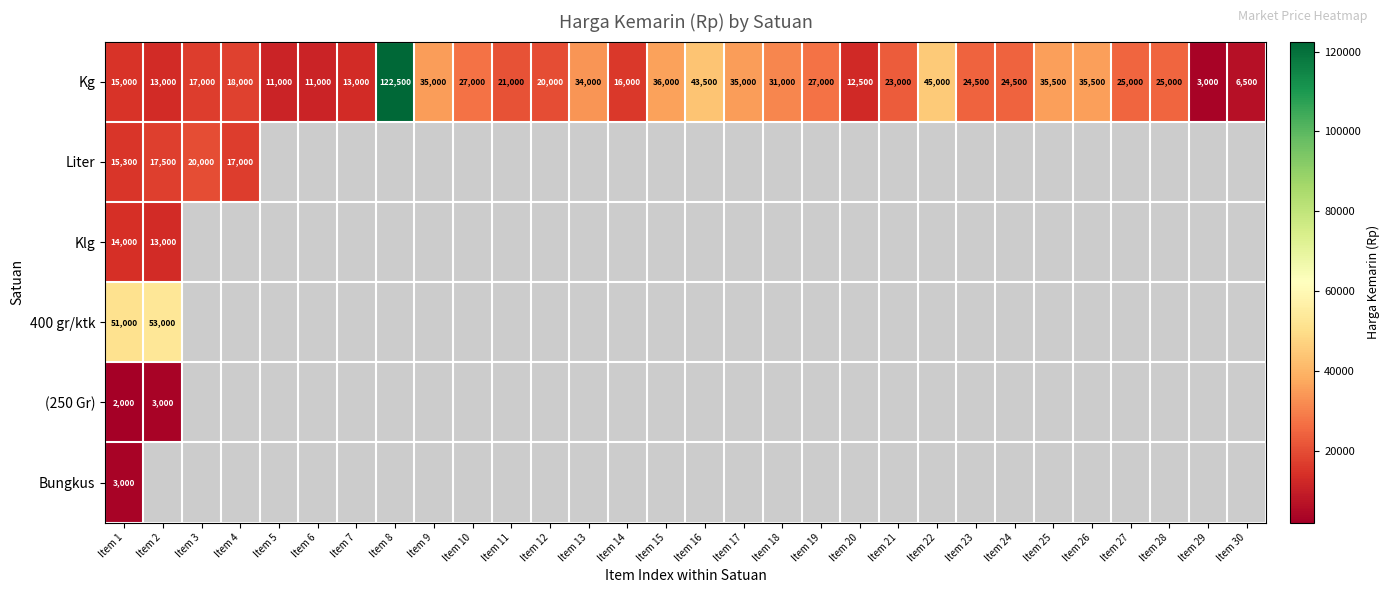

At Item 1, list the series in order from smallest to largest.

(250 Gr), Bungkus, Klg, Kg, Liter, 400 gr/ktk